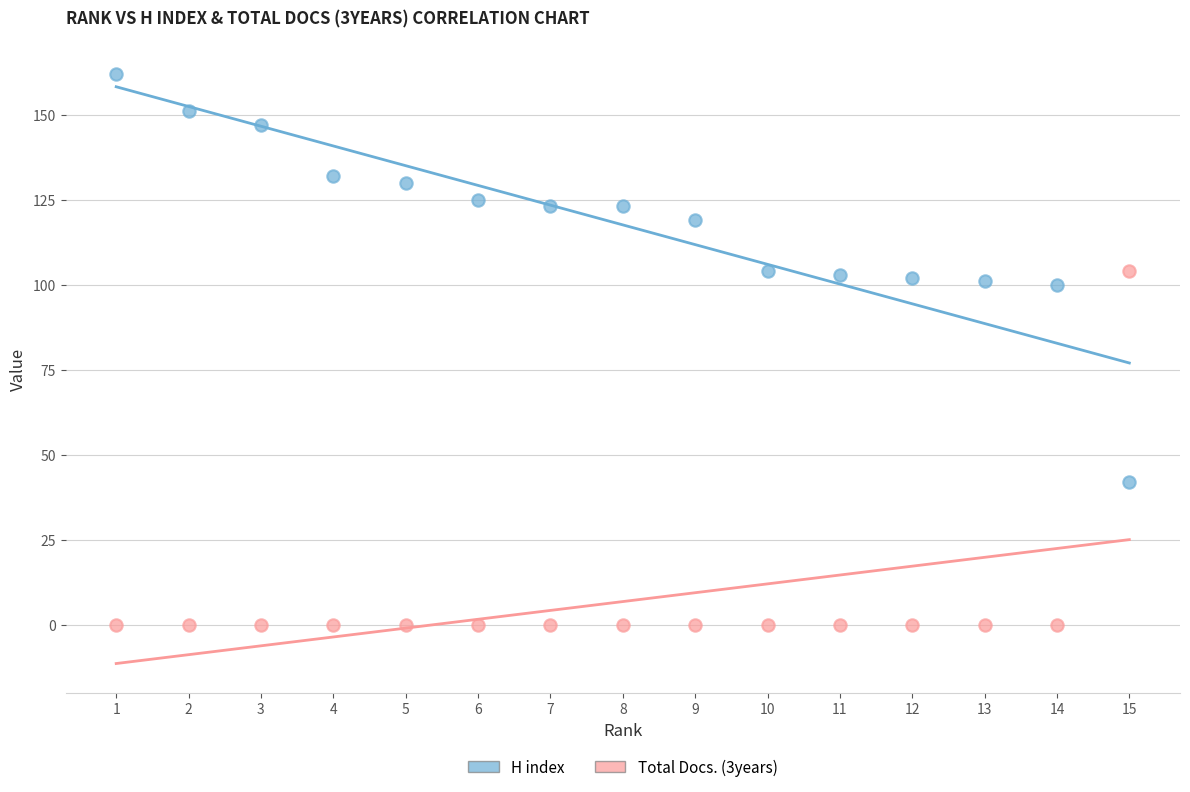

Across all data points, what is the range of Y values (max minus min)?

162